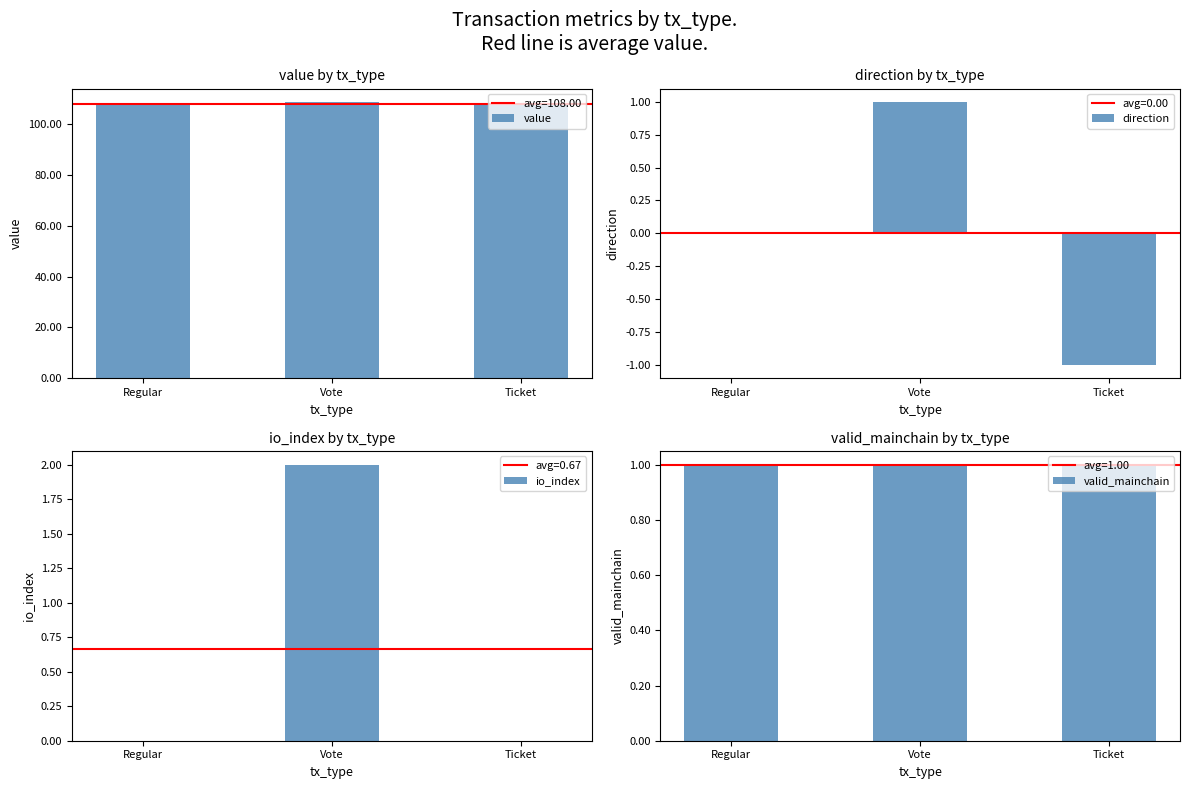

How many data points in io_index are above 0?

1